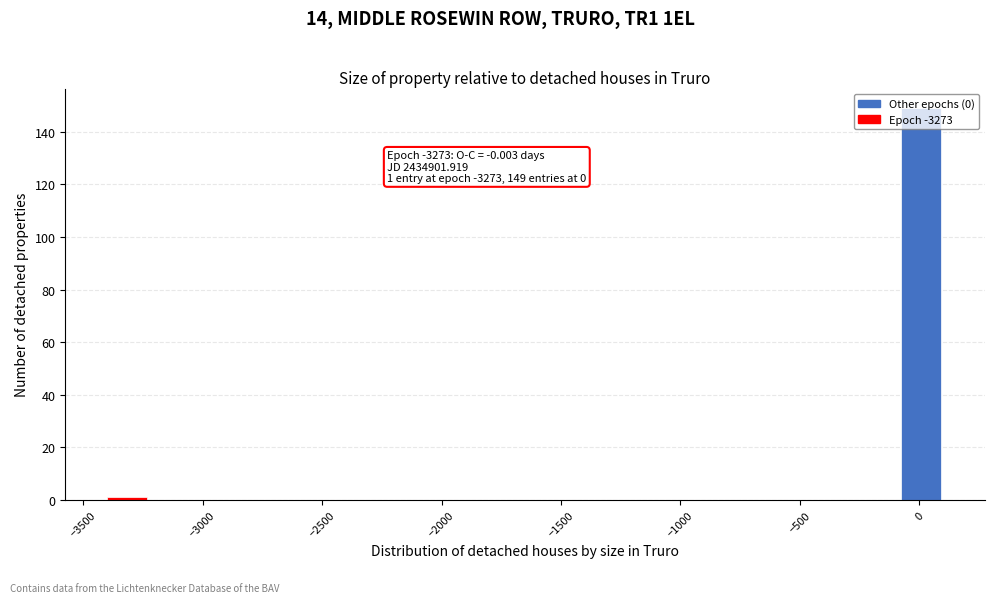

Read against the x-axis, roughly where is the centre of the tallest bar?

0